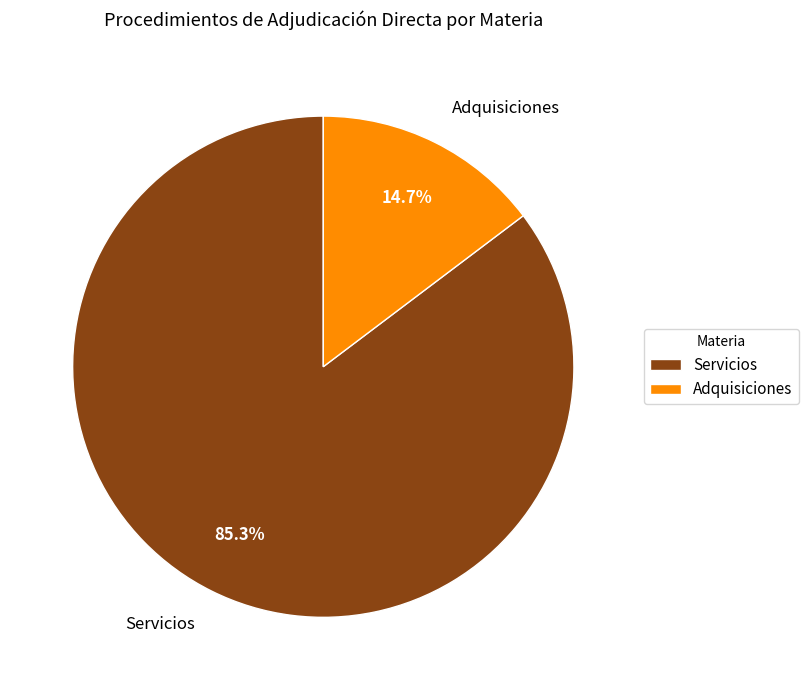

To the nearest percent, what is the difference between the Adquisiciones and Servicios slice percentages?

71%